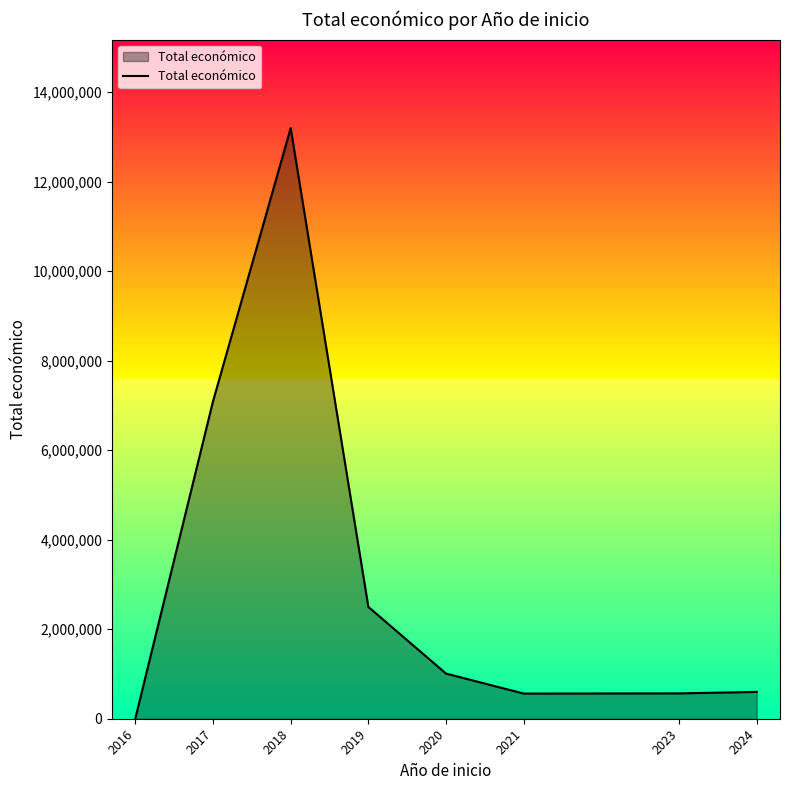

What is the minimum value shown in the chart?

7980